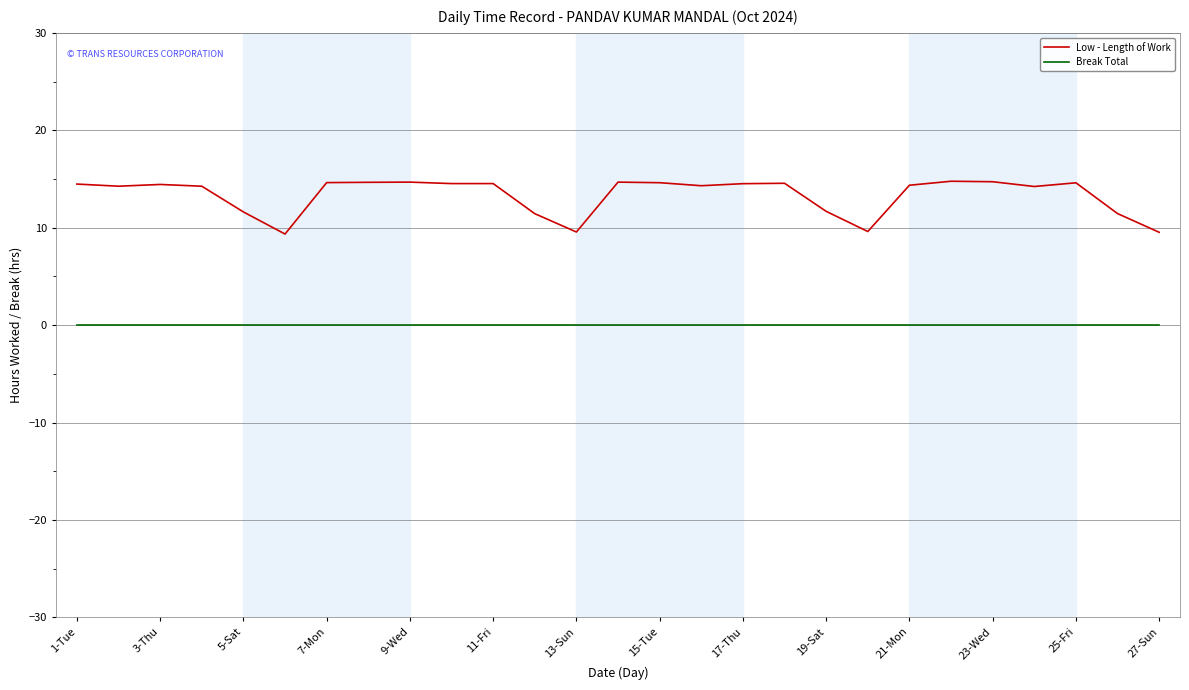

True or false: Break Total and Low - Length of Work cross at least once.

False